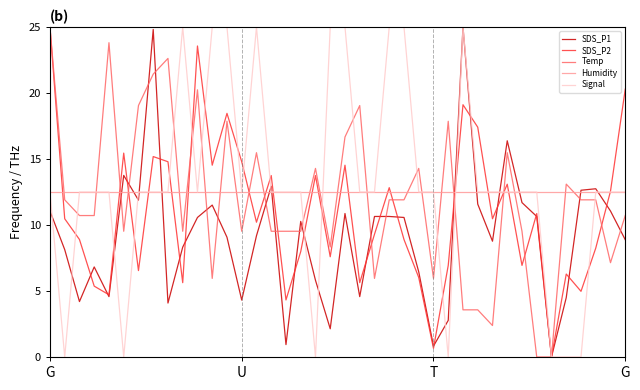

What is the greatest value displayed?

25.0